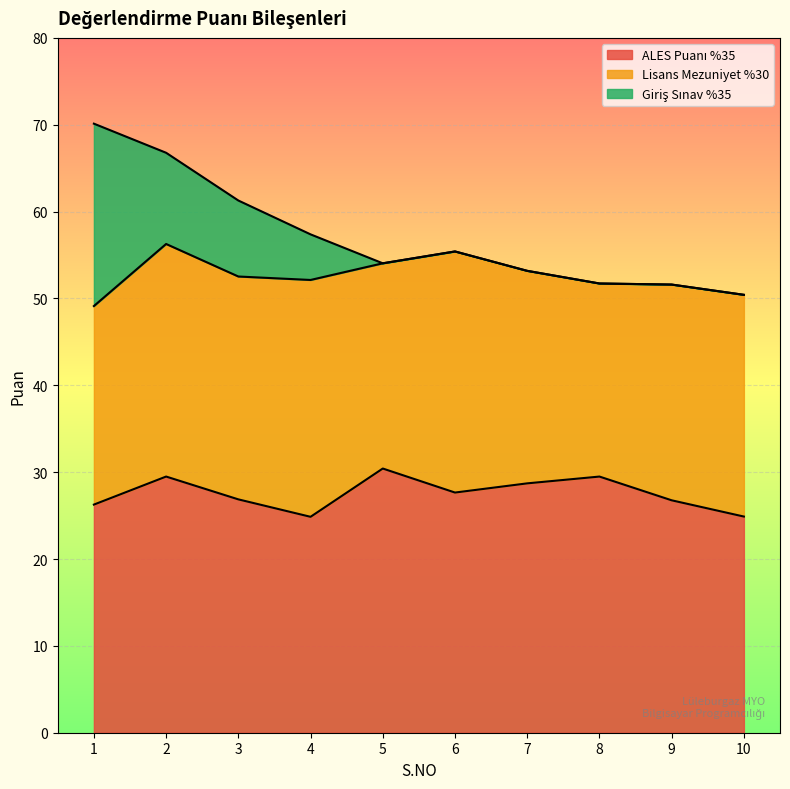

Which series has the largest range (max minus min)?

Giriş Sınav %35